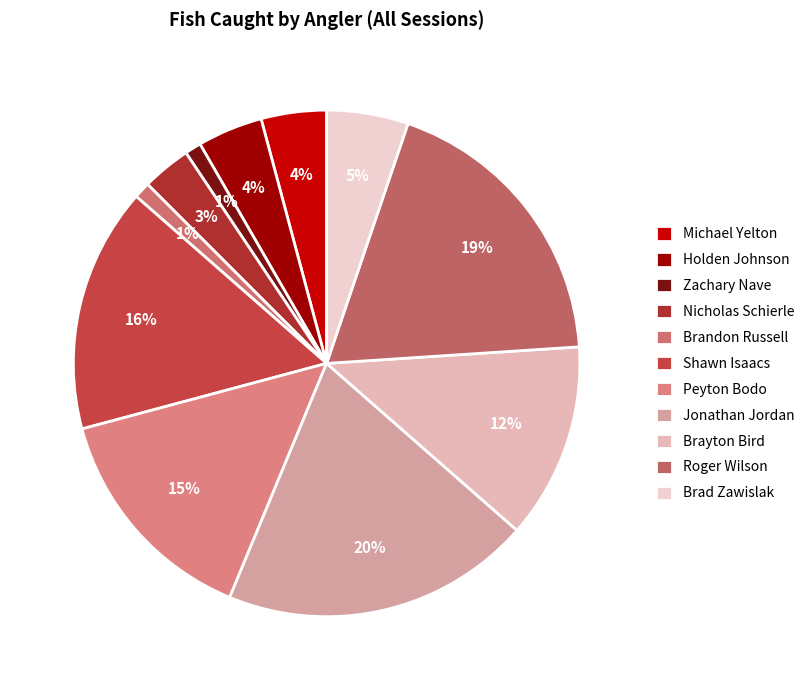

Count the number of slices in the pie.

11